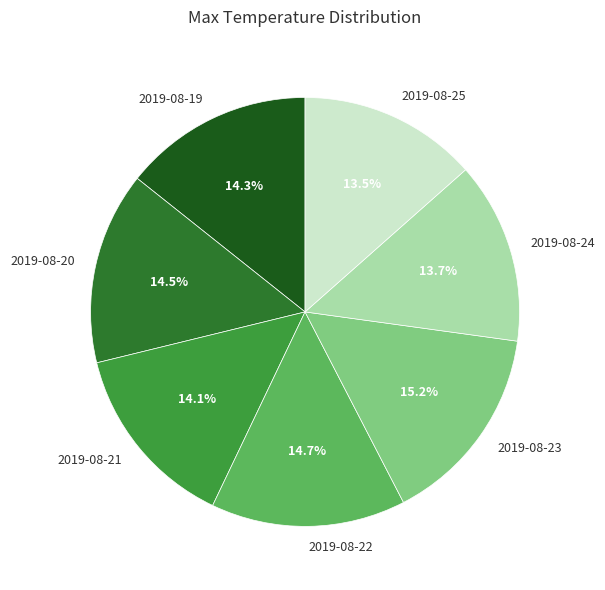

Is 2019-08-24 the majority of the pie?

No